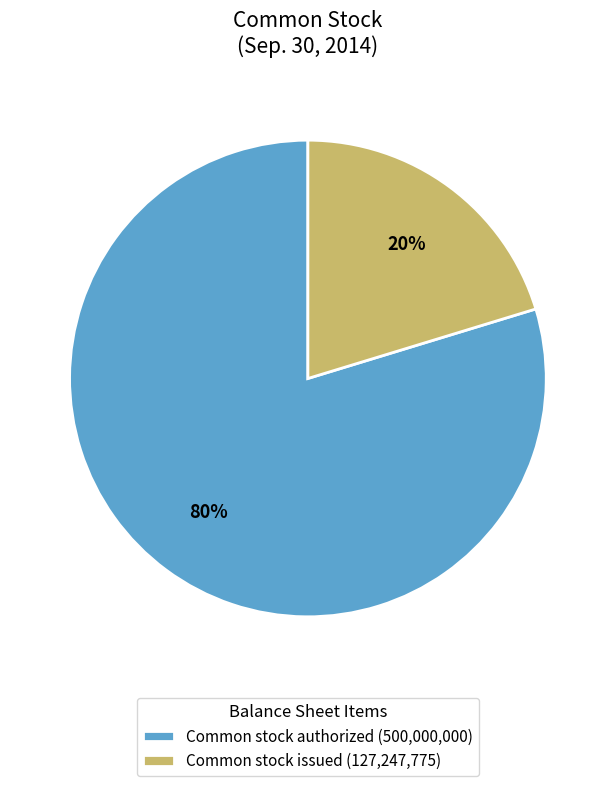

To the nearest percent, what is the combined percentage of Common stock issued (127,247,775) and Common stock authorized (500,000,000)?

100%